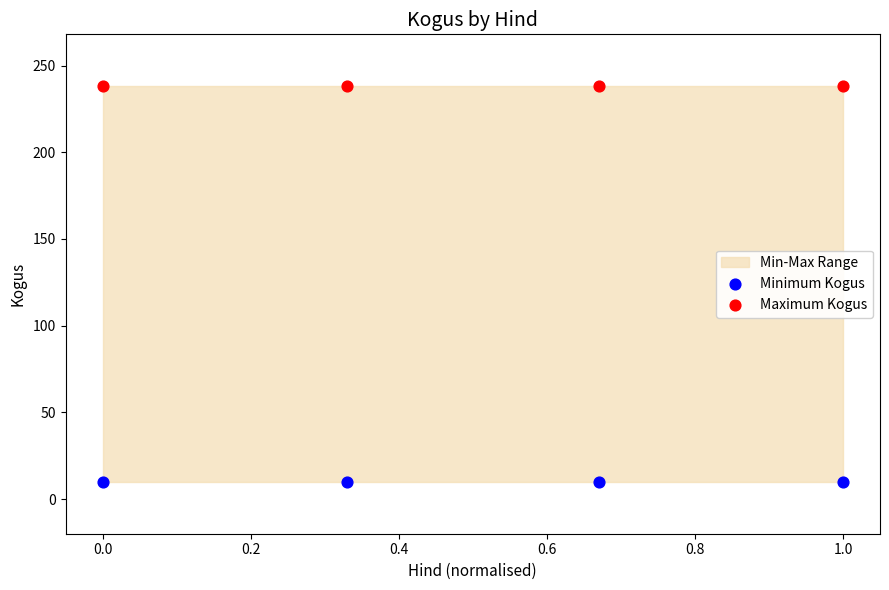

Across all data points, what is the average Y value?

124